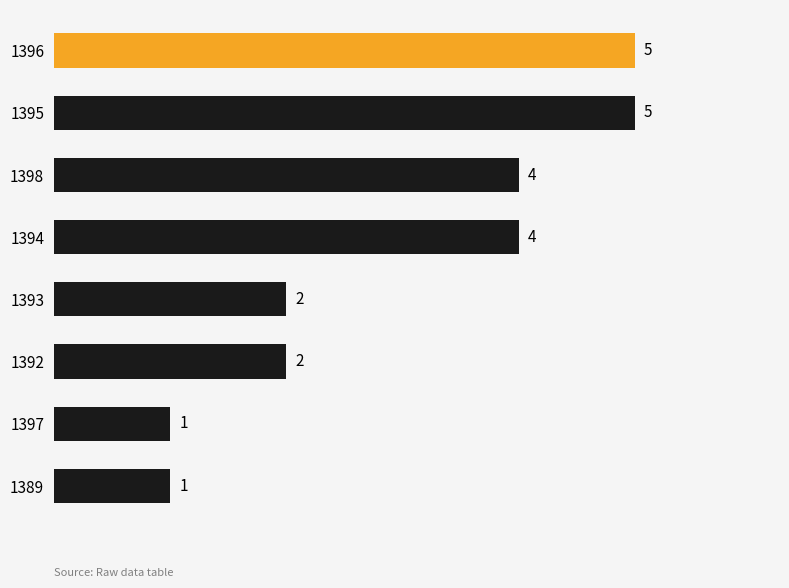

What value does the data have at 1395?

5